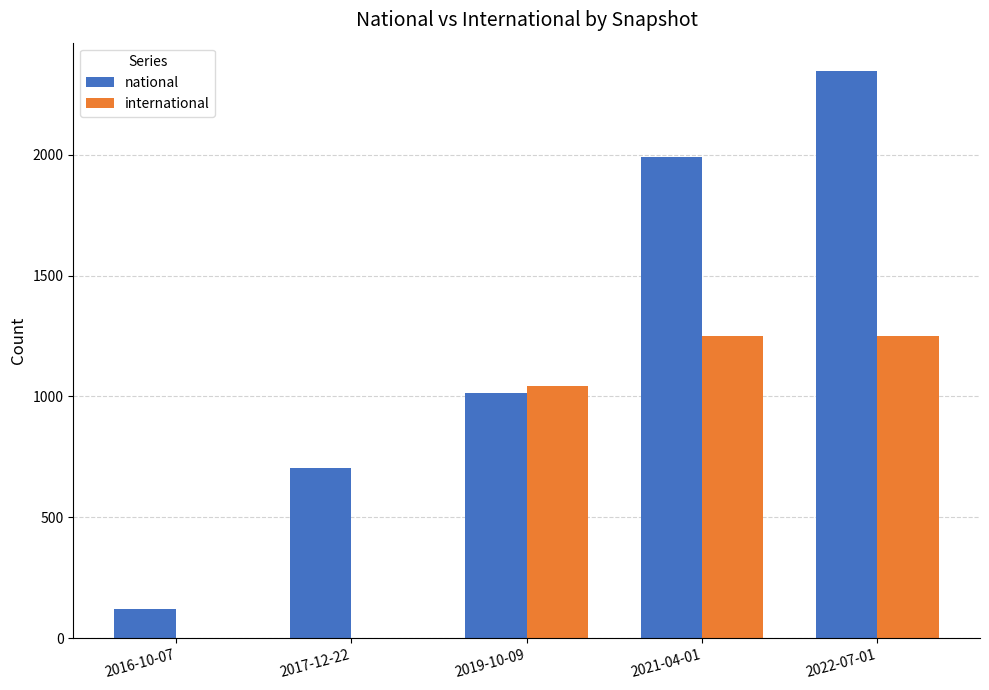

Count the number of categories in the chart.

5